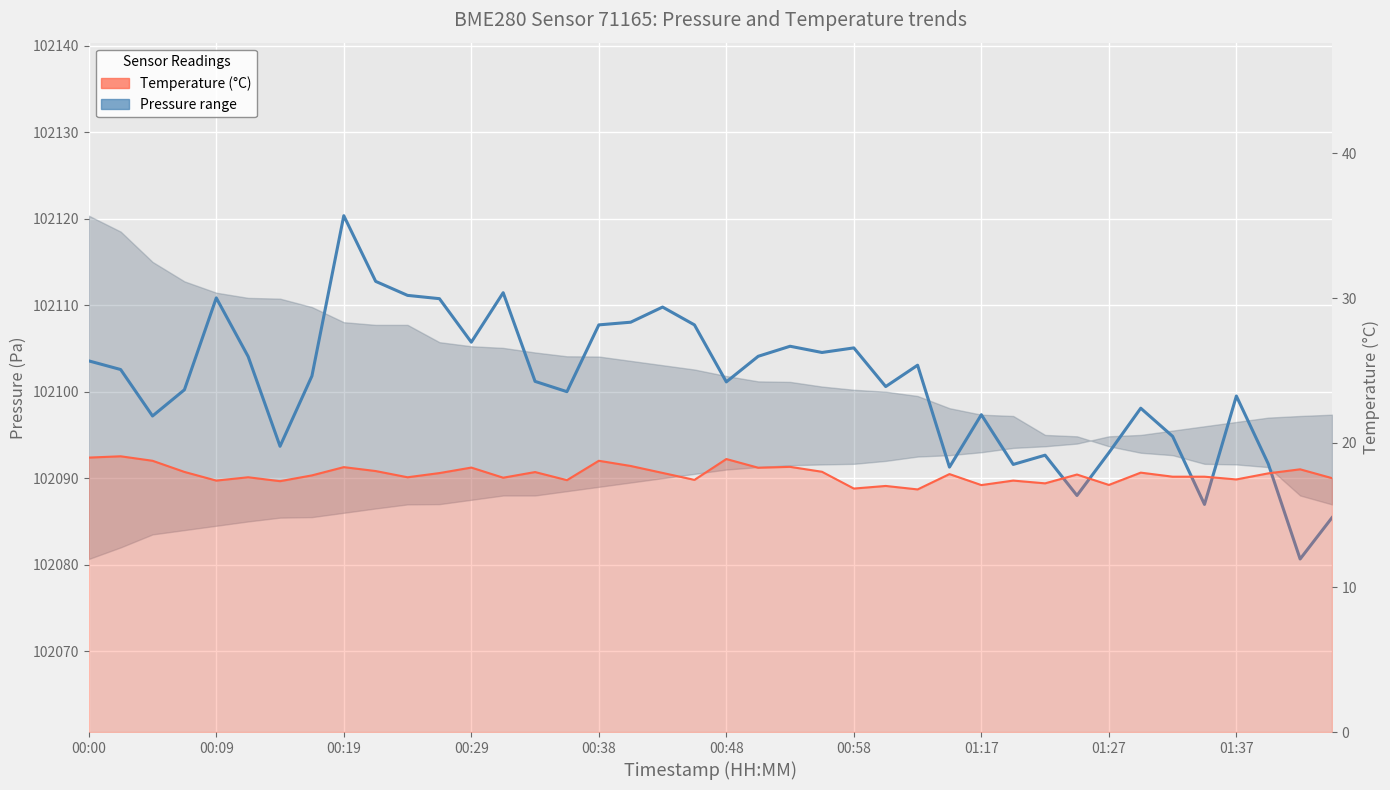

Reading right to left, what are all the values shown in this chart?

Pressure (Pa): 102085.4	102080.7	102091.7	102099.5	102087.0	102094.8	102098.1	102092.9	102088.0	102092.7	102091.6	102097.3	102091.3	102103.1	102100.6	102105.1	102104.5	102105.2	102104.1	102101.1	102107.7	102109.8	102108.0	102107.7	102100.0	102101.2	102111.4	102105.7	102110.8	102111.1	102112.8	102120.3	102101.8	102093.7	102104.1	102110.8	102100.2	102097.2	102102.6	102103.6
Temperature (°C): 17.6	18.2	17.9	17.5	17.6	17.6	17.9	17.1	17.8	17.2	17.4	17.1	17.8	16.8	17.0	16.8	18.0	18.3	18.3	18.9	17.4	17.9	18.4	18.8	17.4	18.0	17.6	18.3	17.9	17.6	18.0	18.3	17.7	17.3	17.6	17.4	18.0	18.8	19.1	19.0